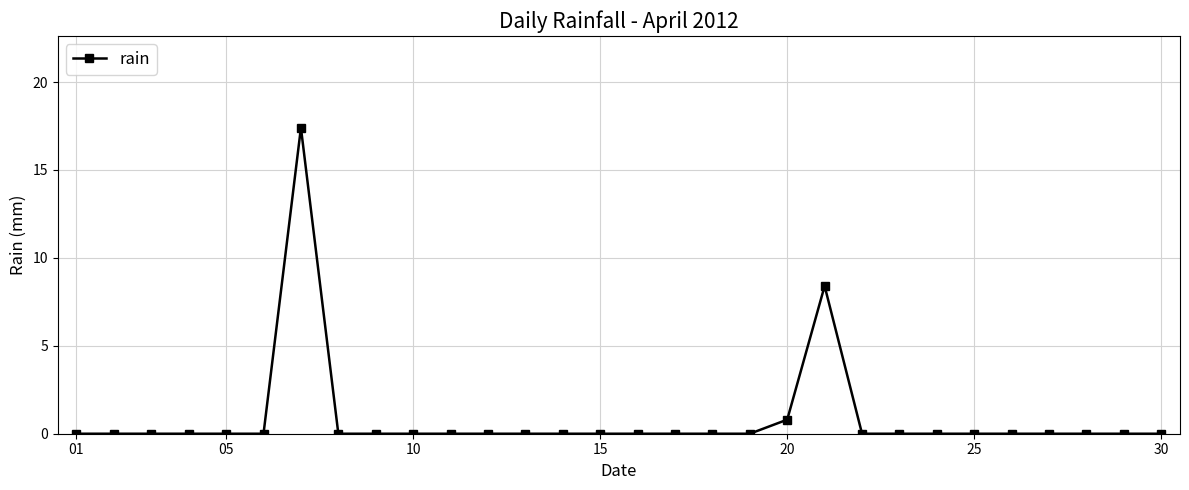

What is the maximum value shown in the chart?

17.4